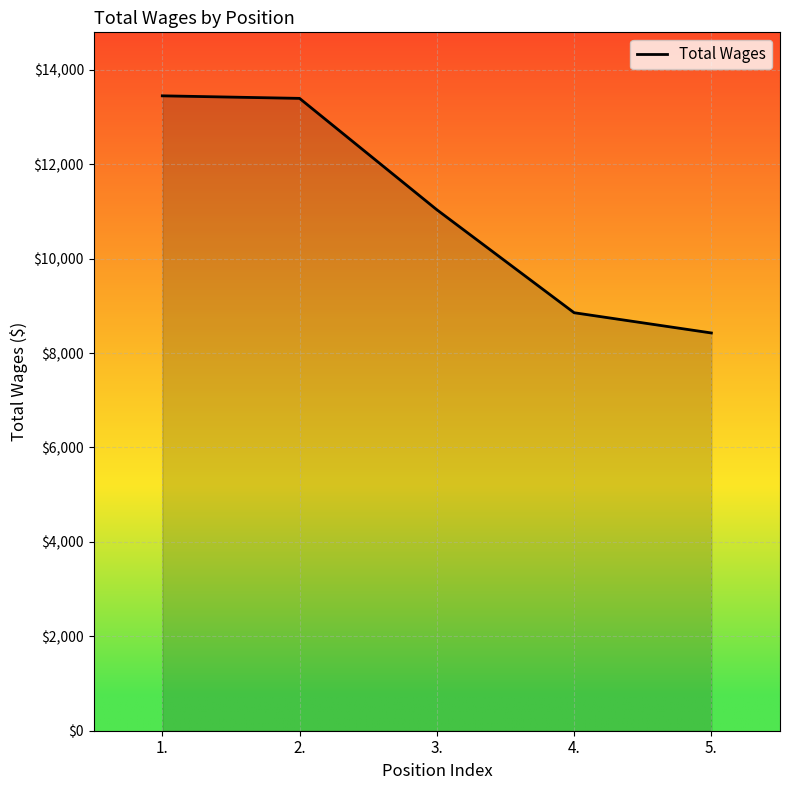

The value at 5. is 8425. True or false?

True